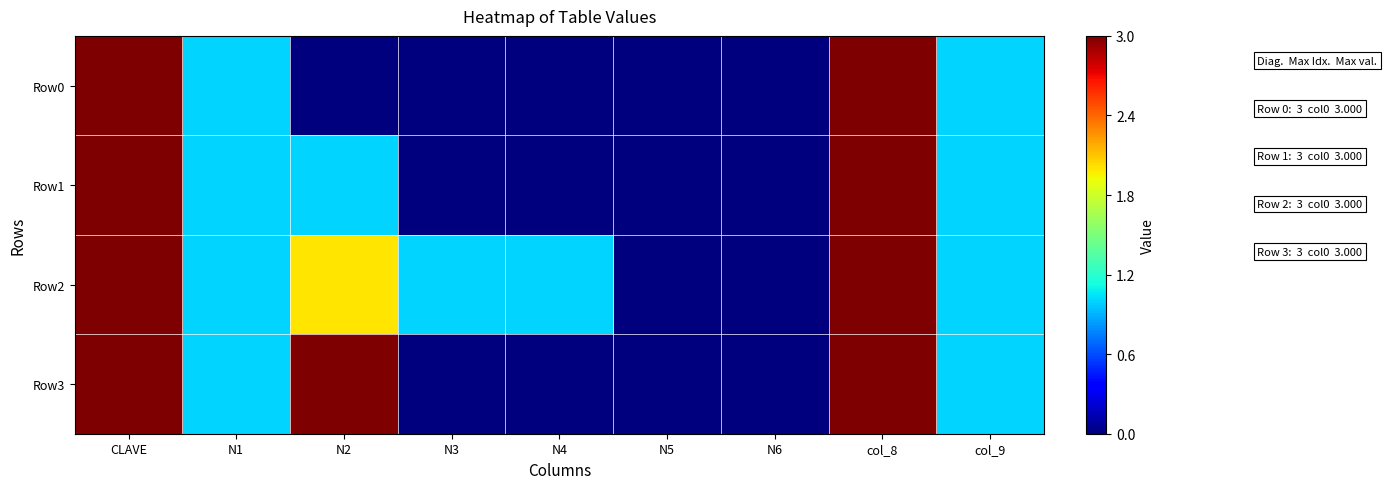

At how many categories does at least one series exceed 2?

3